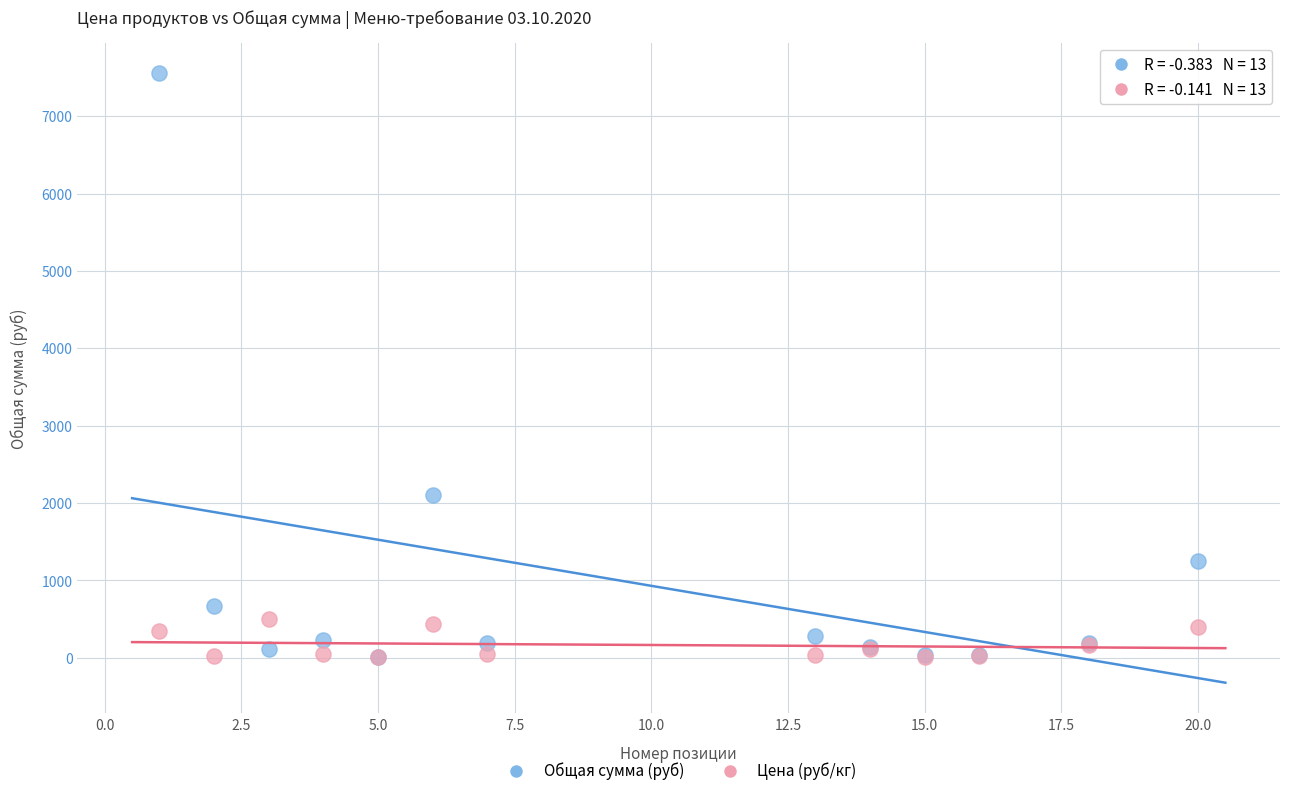

In the Общая сумма (руб) series, what Y value is closest to 3785?

2106.7